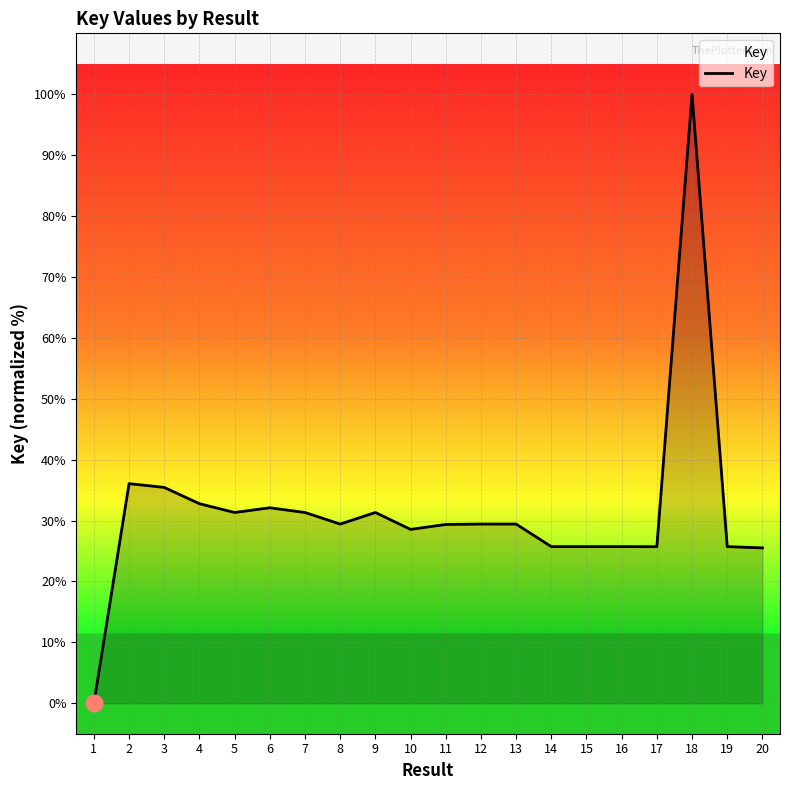

Count the number of categories in the chart.

20